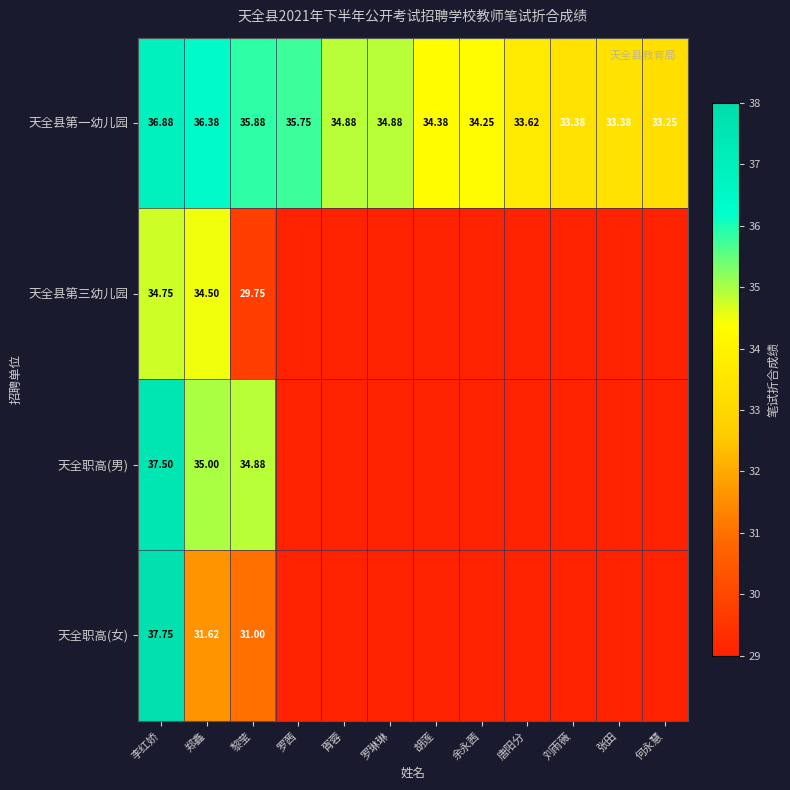

What is the maximum value shown in the chart?

37.8